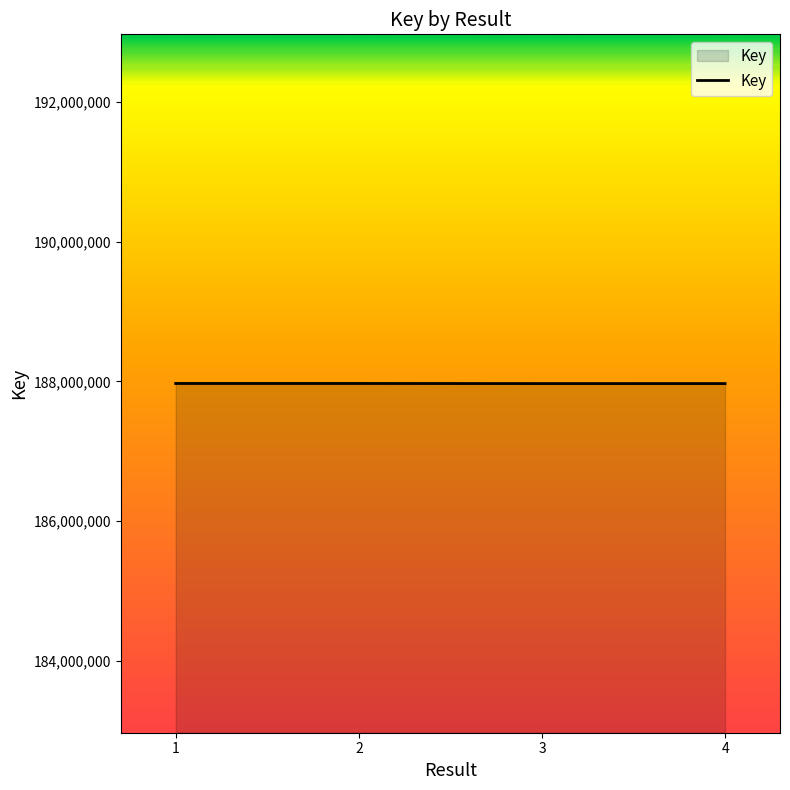

What is the change in value from 1 to 4?

-1347